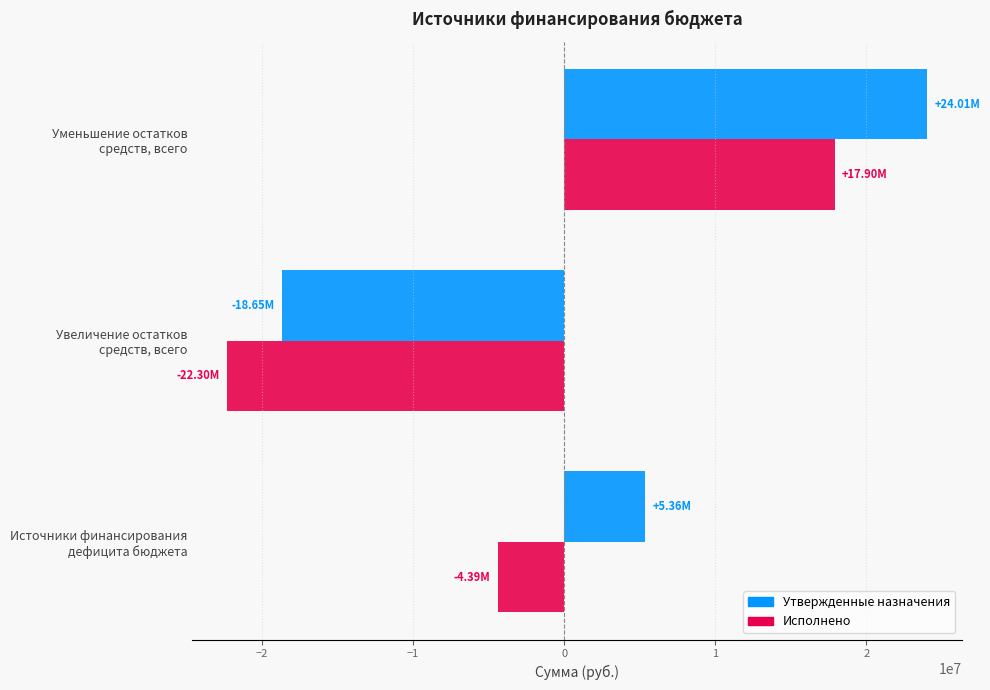

List the series in order of their peak value, highest first.

Утвержденные назначения, Исполнено